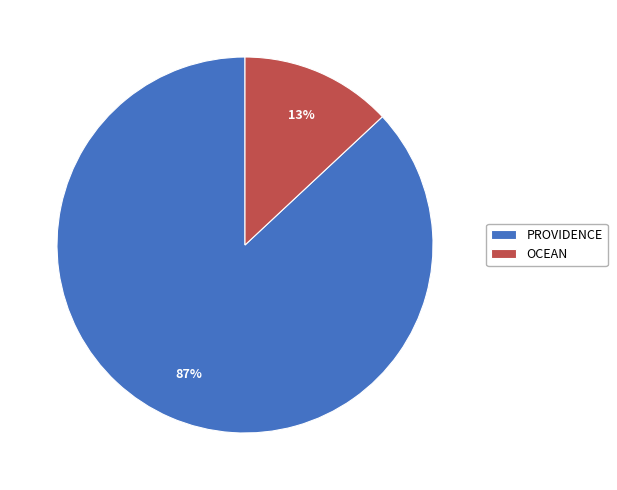

Between PROVIDENCE and OCEAN, which is larger?

PROVIDENCE